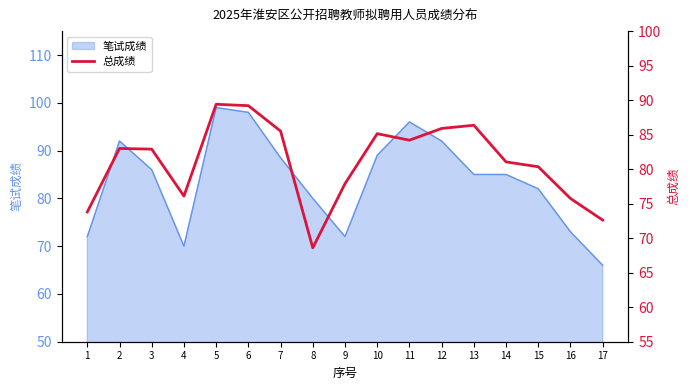

List the labels in order of value, largest first.

5, 6, 13, 12, 7, 10, 11, 2, 3, 14, 15, 9, 4, 16, 1, 17, 8